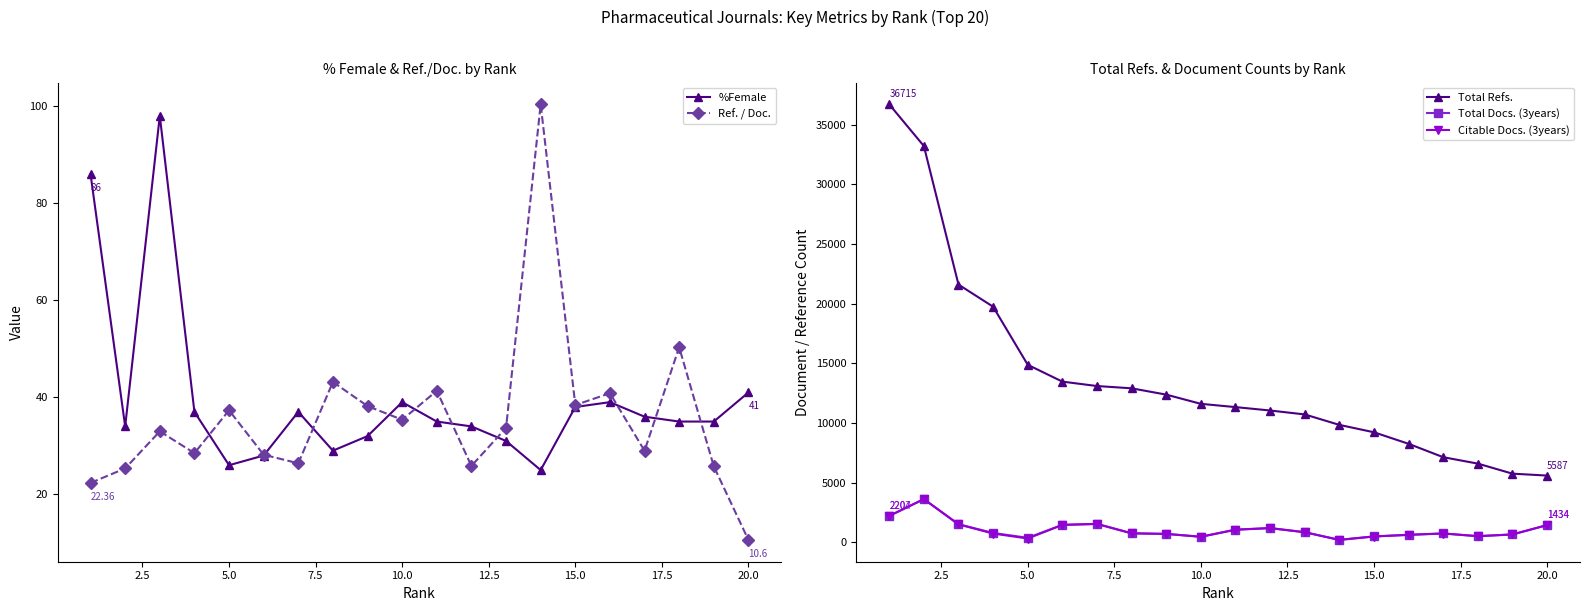

Does the chart display data point markers on the line(s)?

Yes